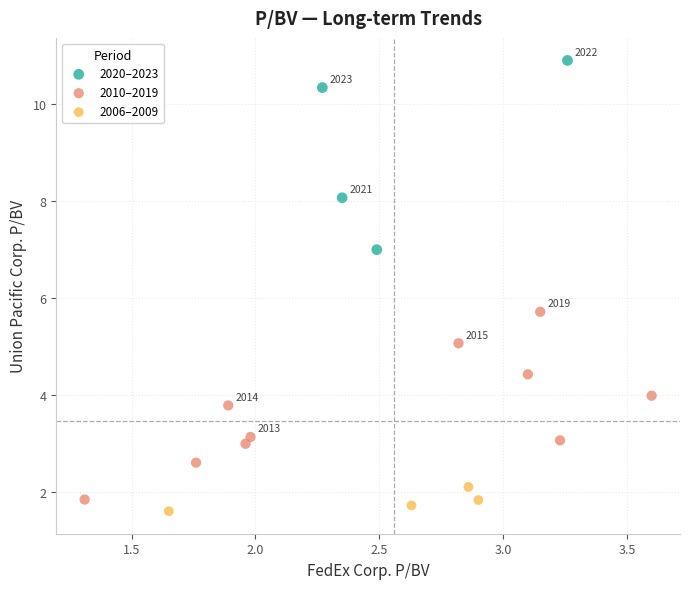

Which series reaches the maximum Y coordinate?

2020–2023